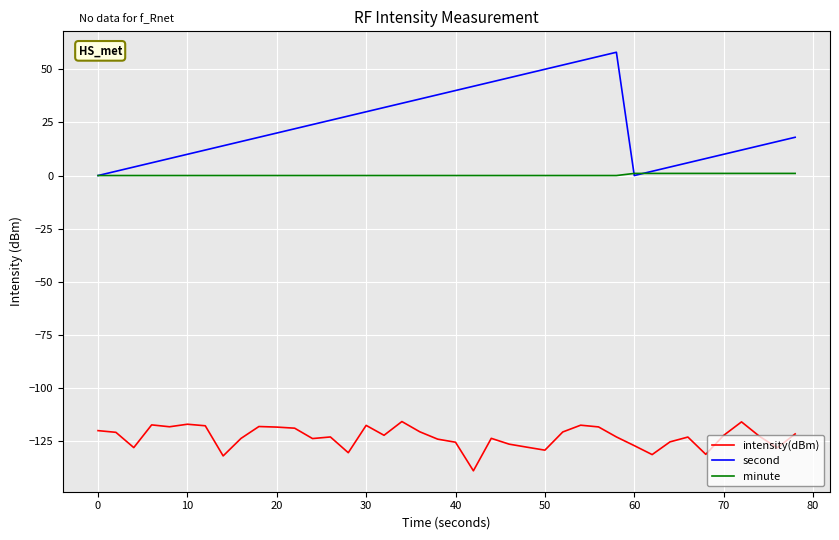

Which series has the largest range (max minus min)?

second